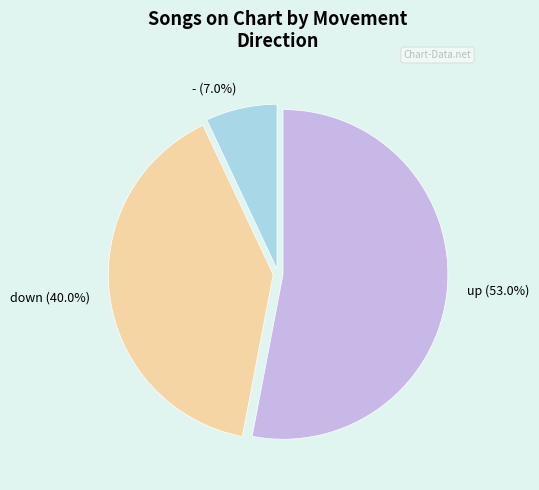

Is it true that down is 40% of the pie?

True